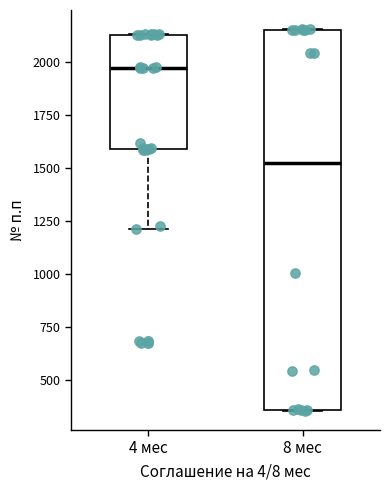

Which box is the tallest, from its lower edge to its upper edge?

8 мес